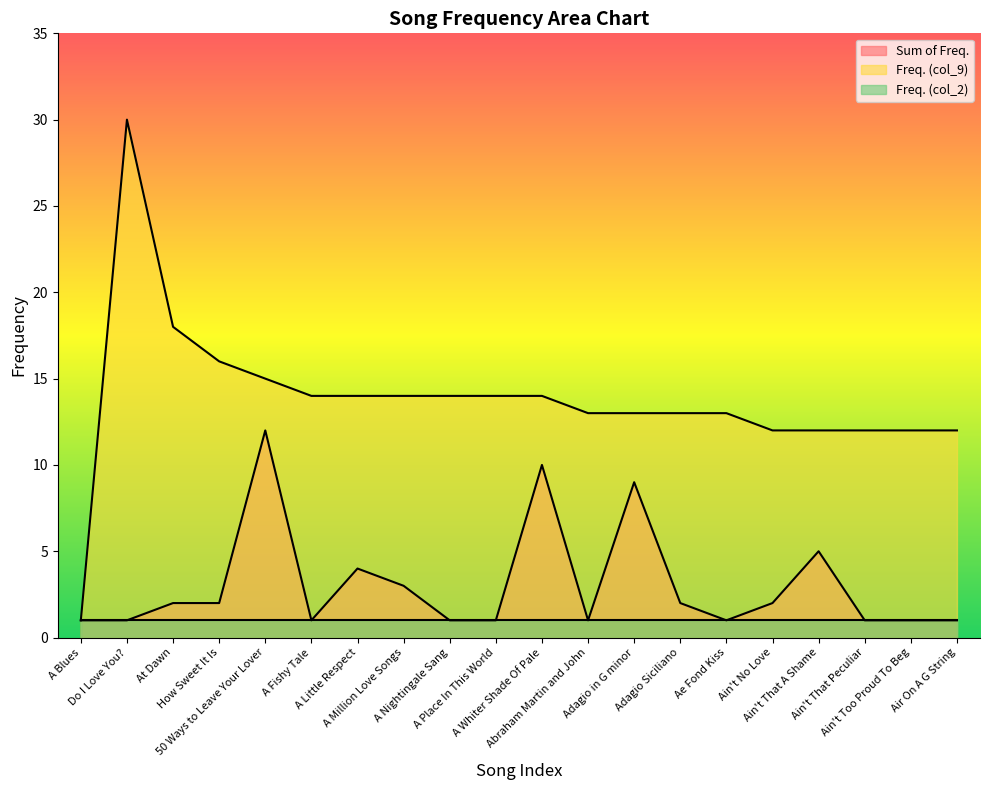

Which series has the largest range (max minus min)?

Freq. (col_9)